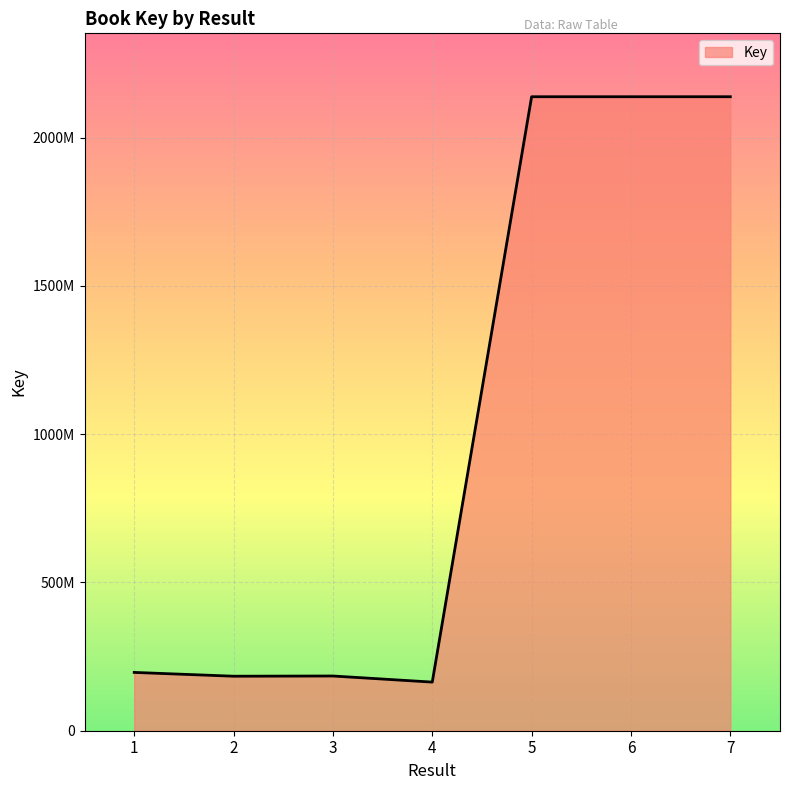

What is the average value?

1020267203